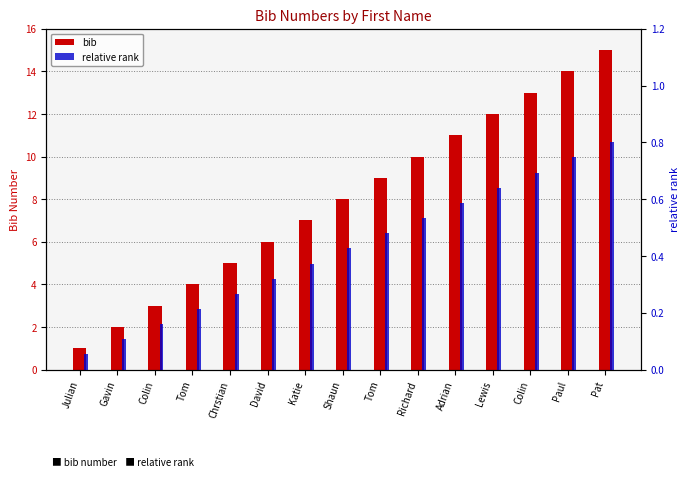

Which series changed the most between Julian and Lewis?

bib